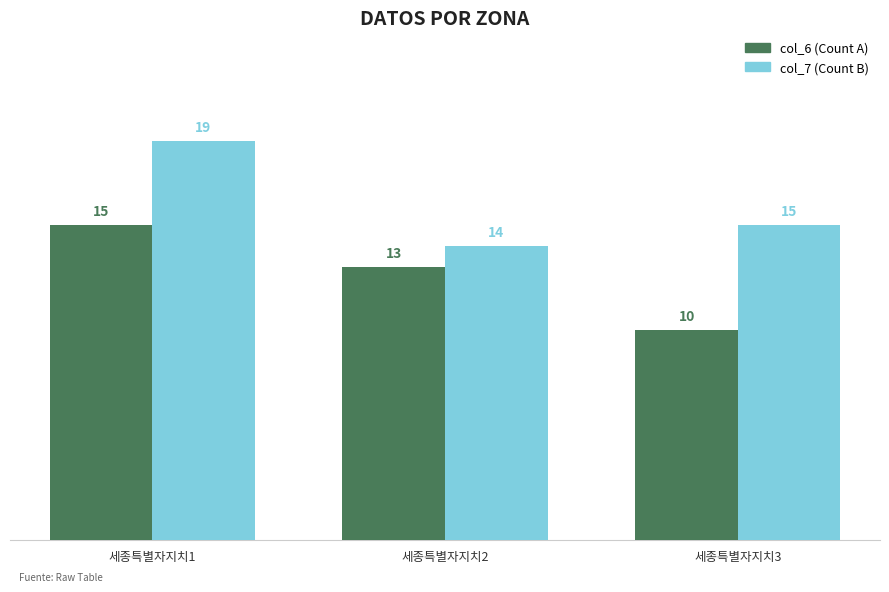

Is it true that col_6 (Count A) equals 13 at 세종특별자지치2?

True